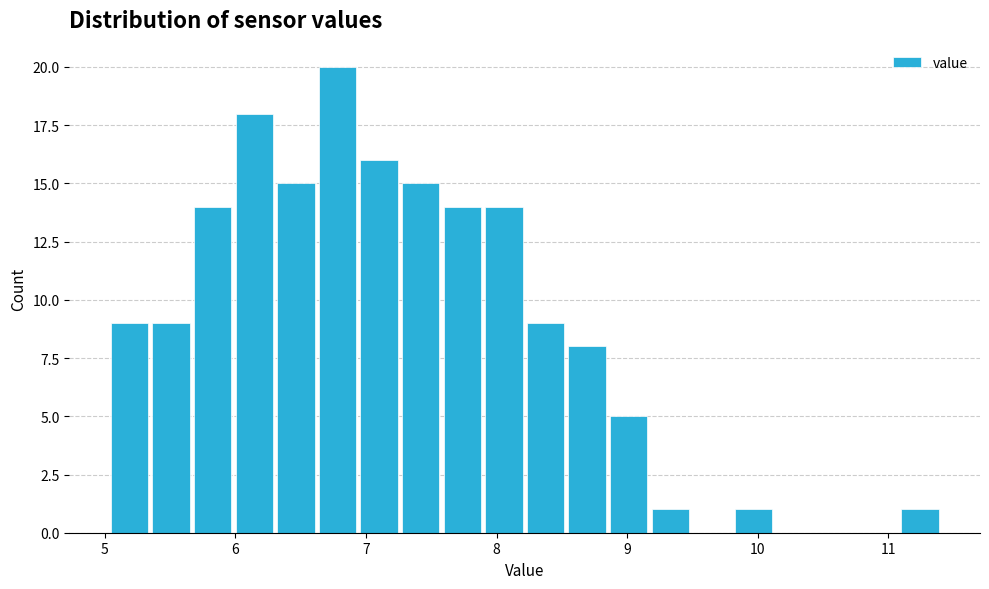

Around what value on the x-axis is the tallest bar? Give the approximate position of its centre, as read against the axis.

6.8